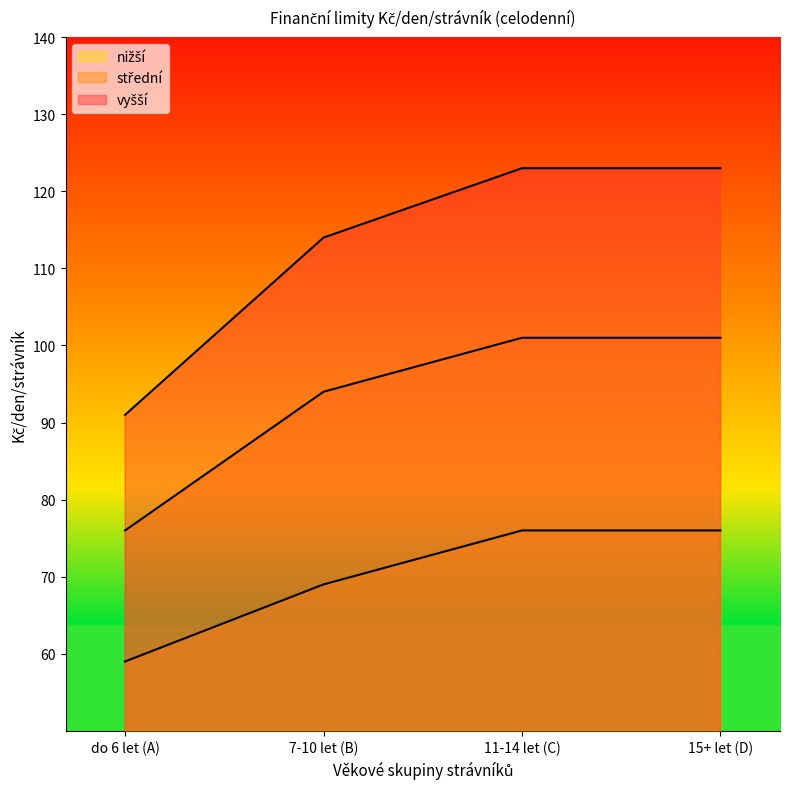

How many lines are shown in the chart?

3